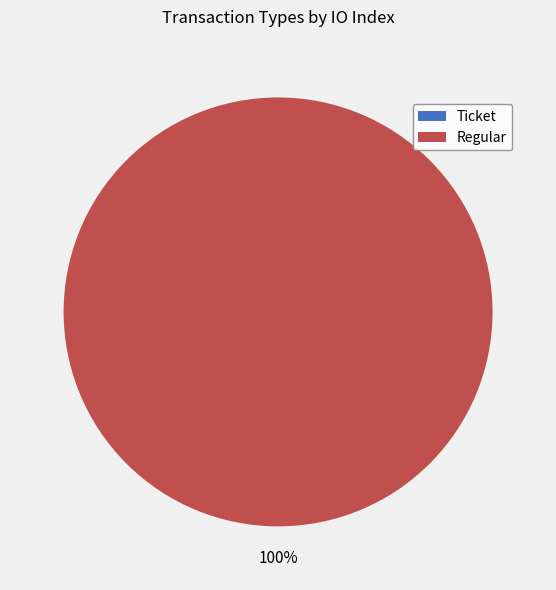

To the nearest percent, what portion does Regular represent?

100%